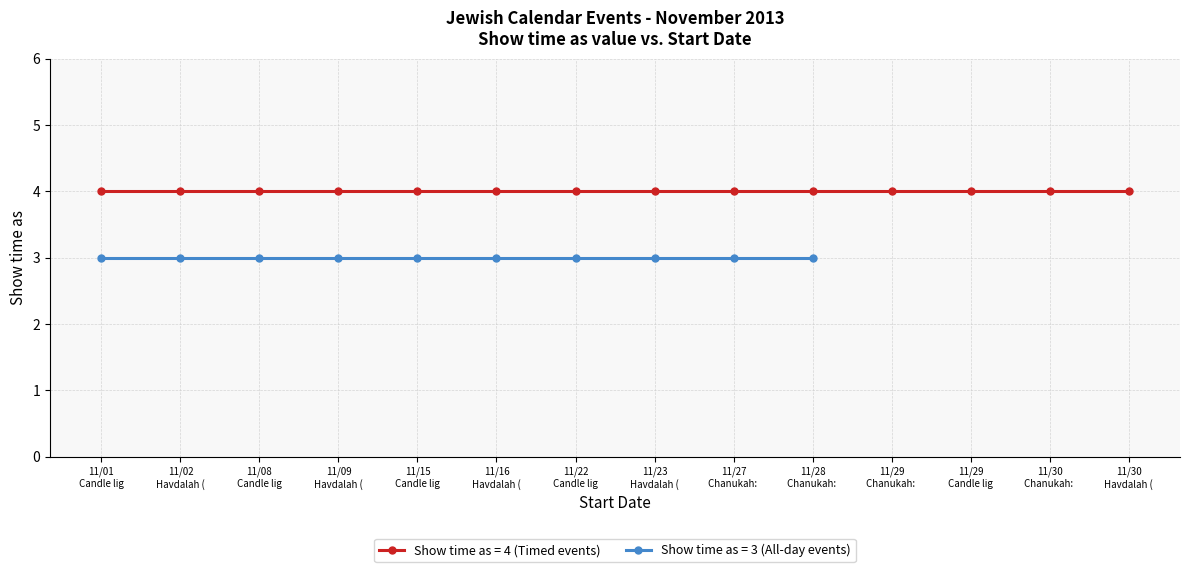

True or false: Show time as (Candle lighting) has more than 2 interior local peaks.

False